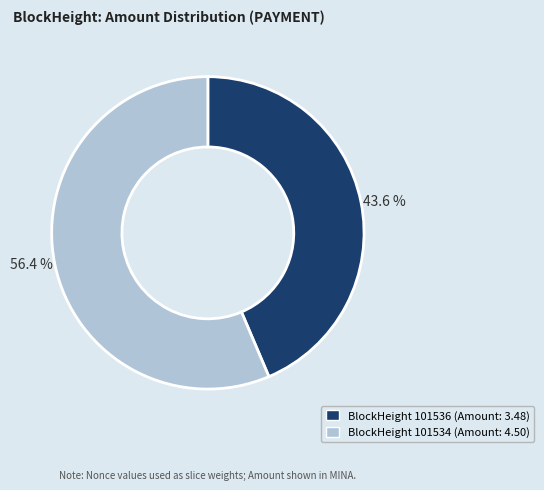

Is there a majority slice in this chart?

Yes